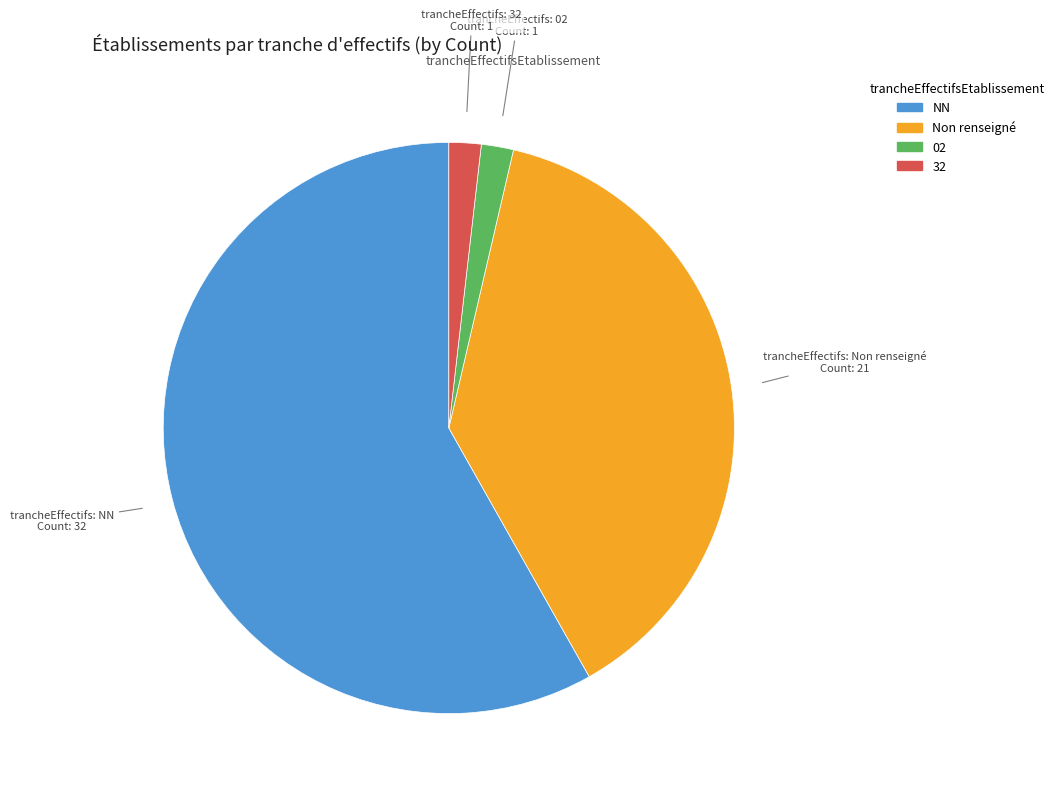

Approximately how many times larger is the value at NN compared to 02?

32.0